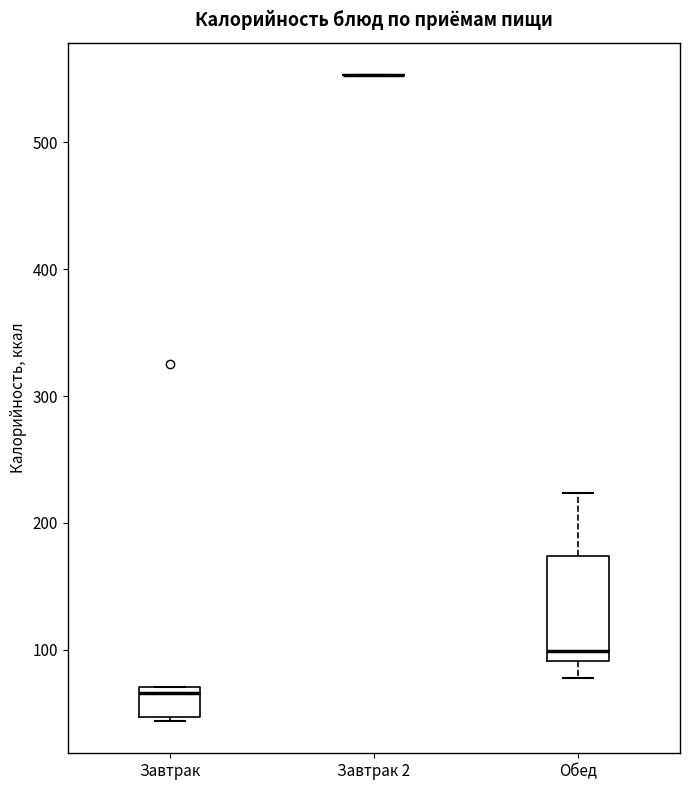

Reading left to right, transcribe this box plot: for each box, give where its median line is, the range the box spans, and where its two whiskers end, as read against the y-axis. The values are not printed on the chart, so give them approximately, as read against the axis.

Завтрак: median 70 (just below the box's upper edge), box 50 to 70, whiskers 40 to 70
Завтрак 2: box collapsed to a line at 550, whiskers 550 to 550
Обед: median 100, box 90 to 170, whiskers 80 to 220